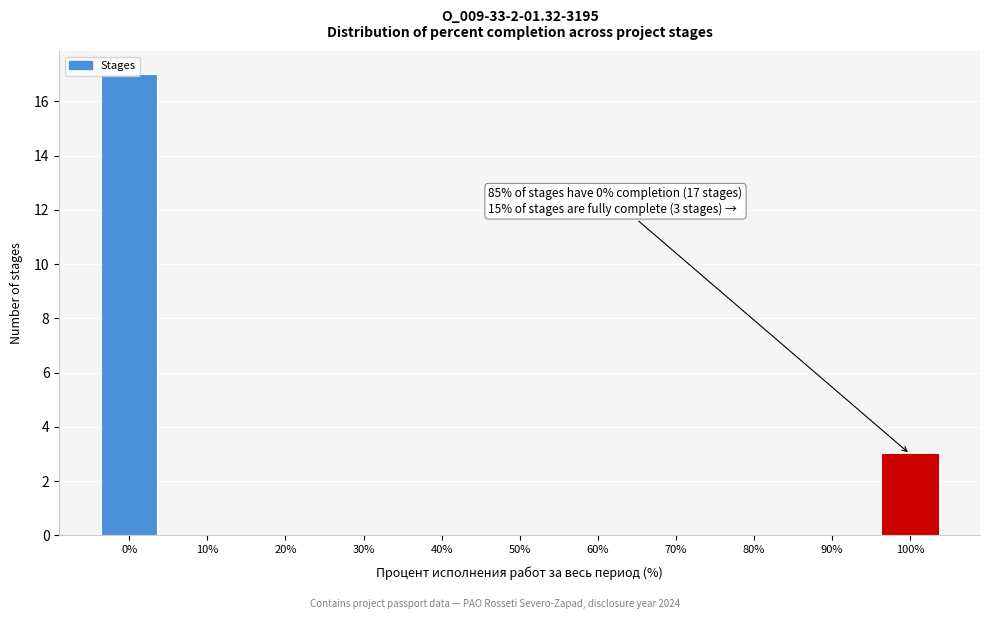

Is it true that the value at 0% is 8?

False